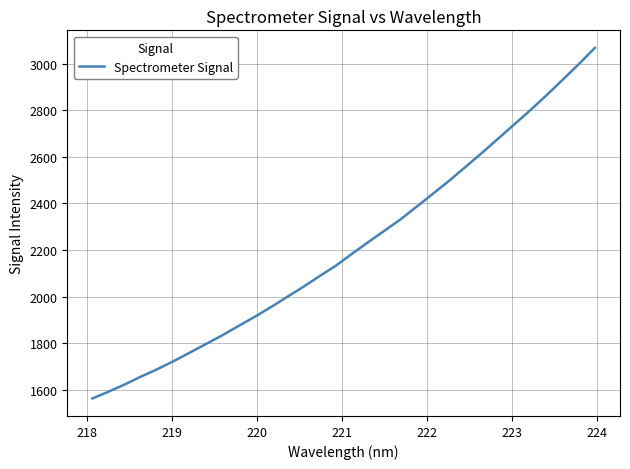

What is the difference between the maximum and minimum values?

1506.0